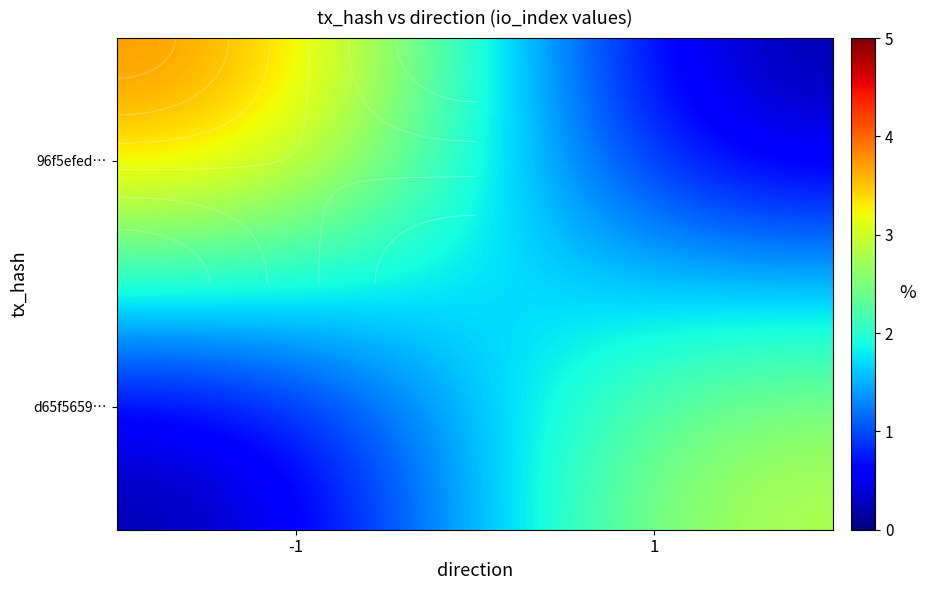

Count the number of data series in this chart.

2